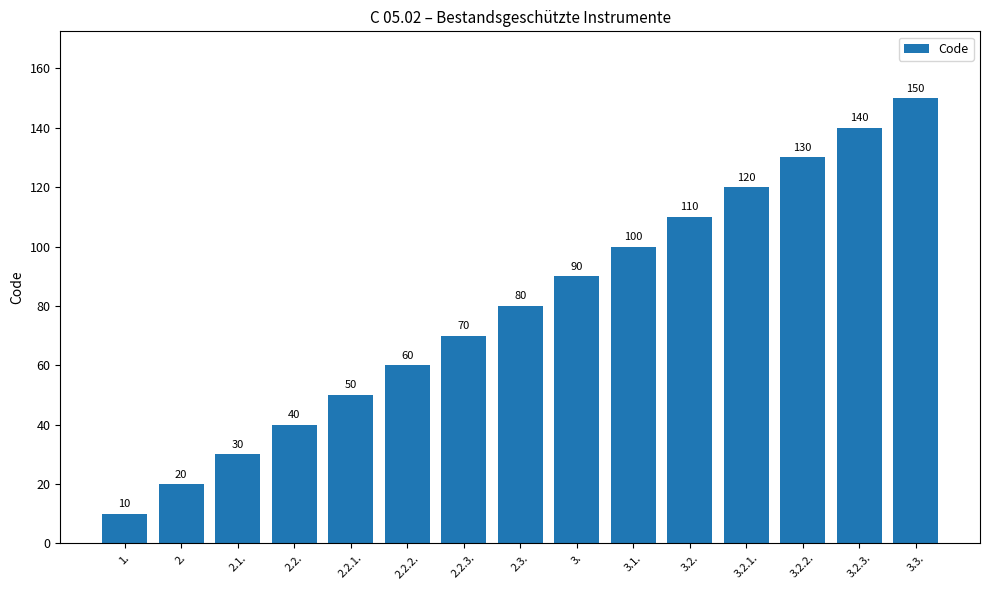

Reading left to right, what are all the values shown in this chart?

1.=10	2.=20	2.1.=30	2.2.=40	2.2.1.=50	2.2.2.=60	2.2.3.=70	2.3.=80	3.=90	3.1.=100	3.2.=110	3.2.1.=120	3.2.2.=130	3.2.3.=140	3.3.=150